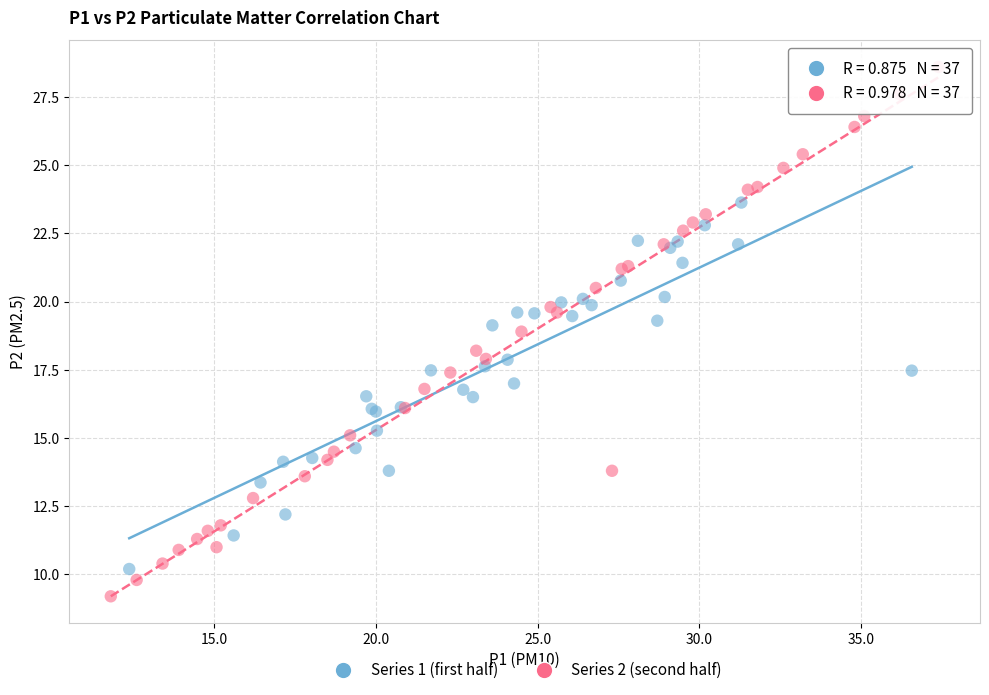

What are all the series names shown in the legend?

Series 1 (first half), Series 2 (second half)